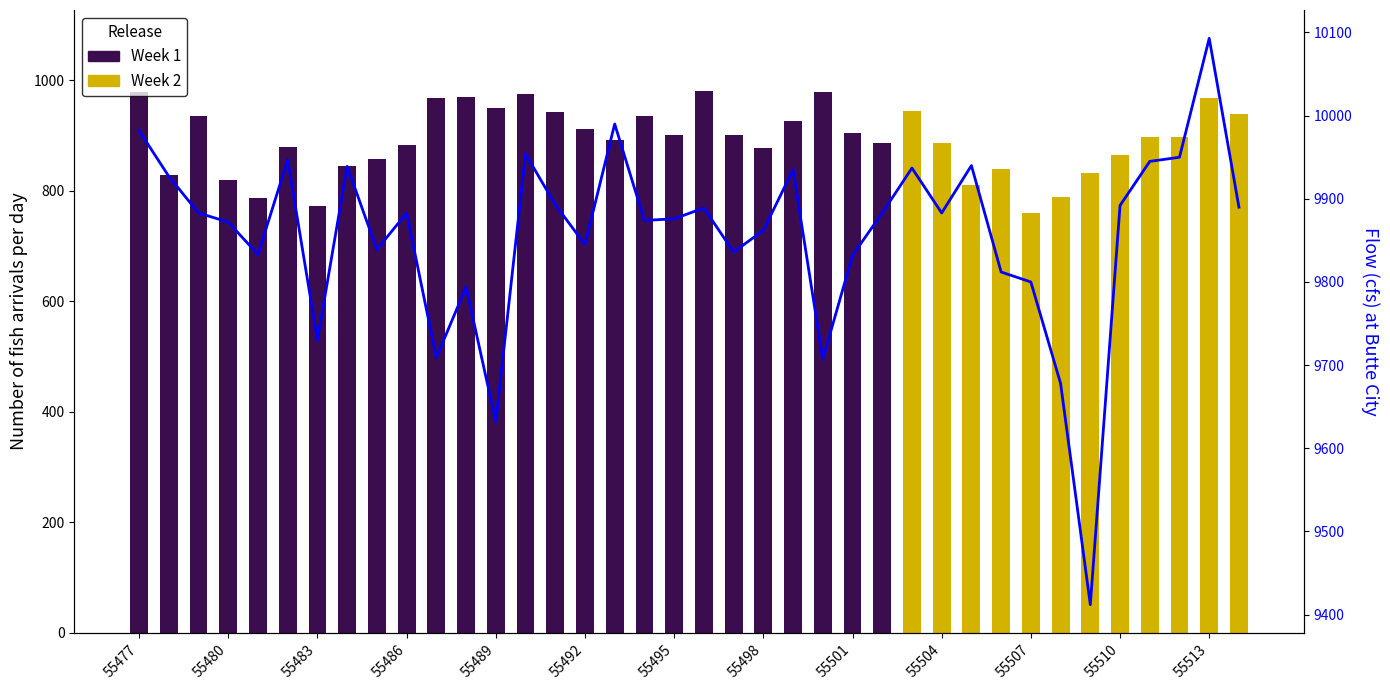

Reading right to left, extract all data points from this chart.

9890	10093	9950	9945	9892	9412	9678	9800	9812	9940	9883	9937	9883	9832	9707	9935	9862	9836	9889	9876	9874	9990	9845	9893	9954	9632	9794	9709	9883	9839	9939	9730	9947	9833	9872	9883	9927	9982